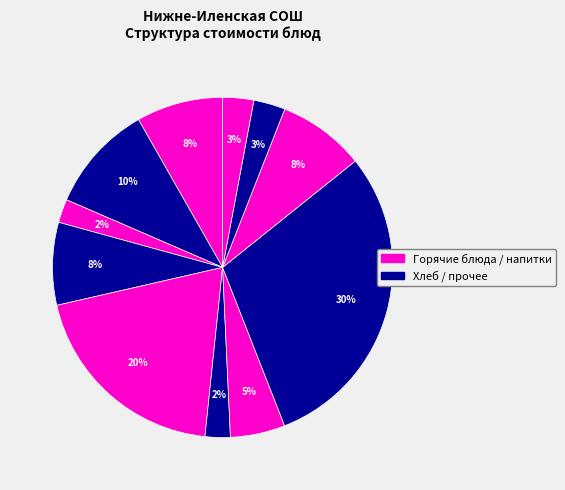

How many slices are in this pie chart?

11